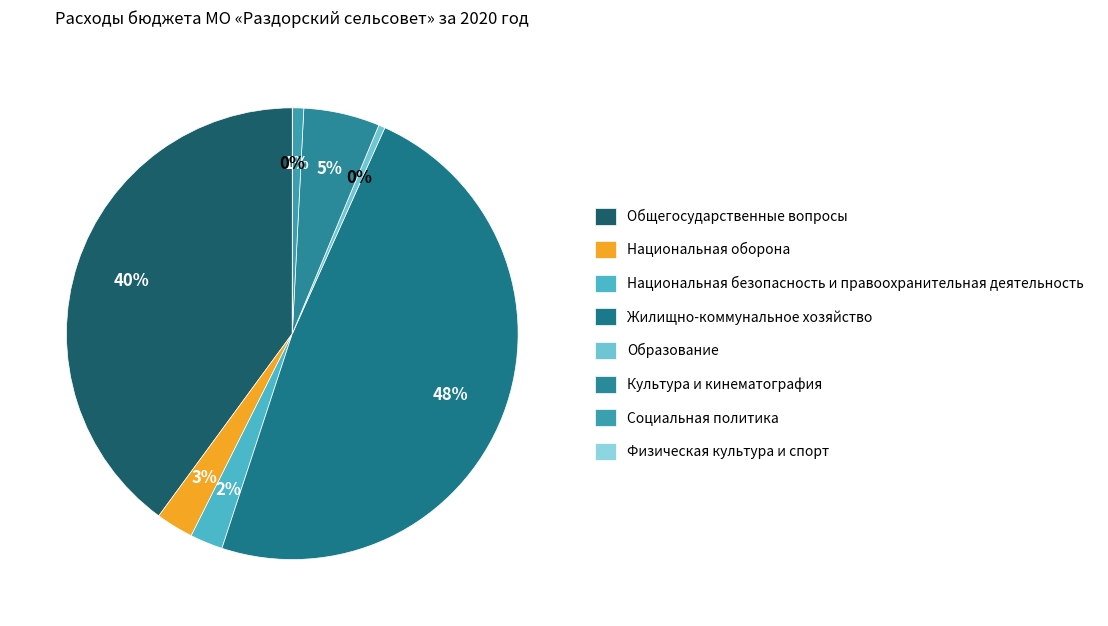

How many slices are in this pie chart?

8